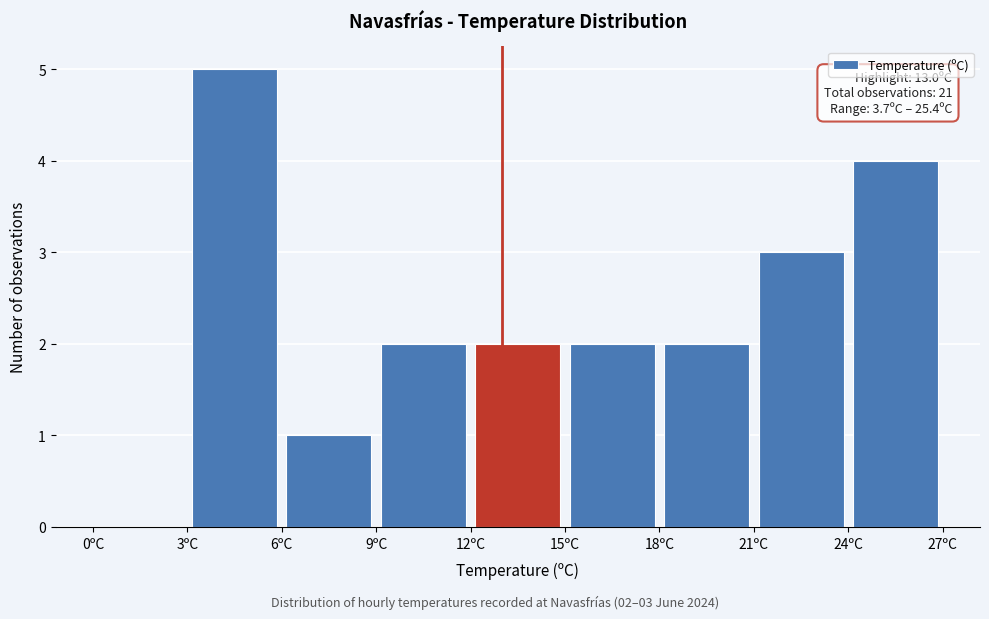

Which range on the x-axis has the tallest bar?

3 to 6